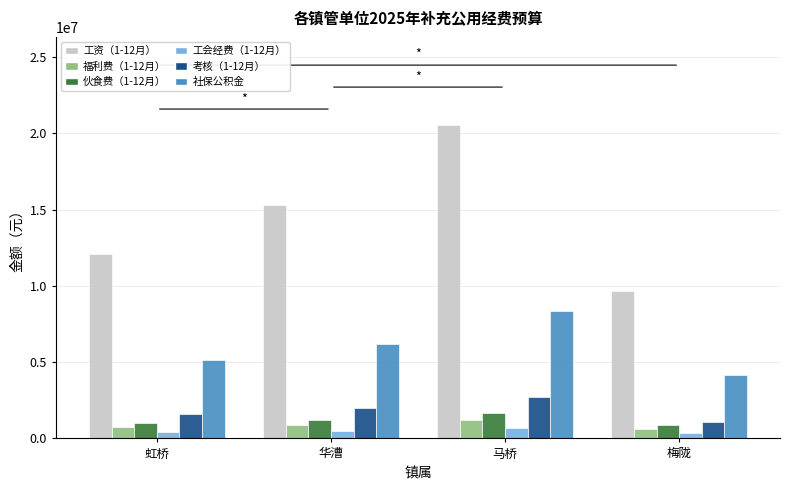

At which category is the sum across all series the highest?

马桥